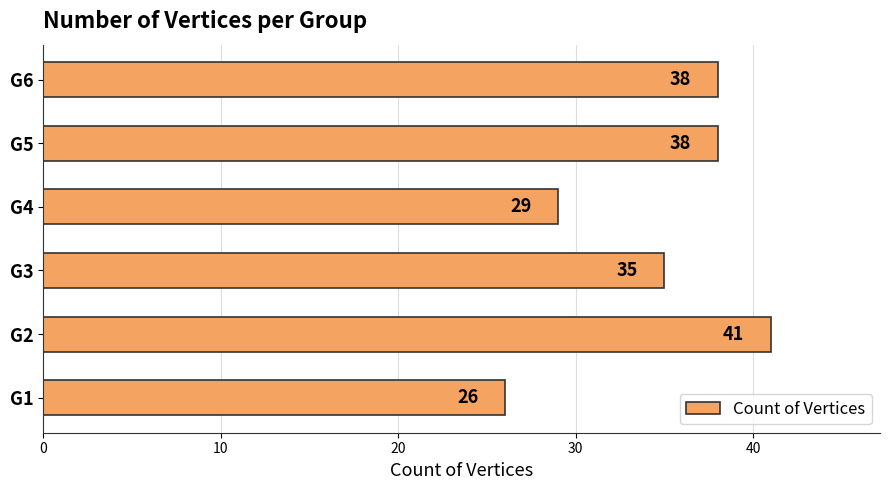

How many bars are there in total?

6